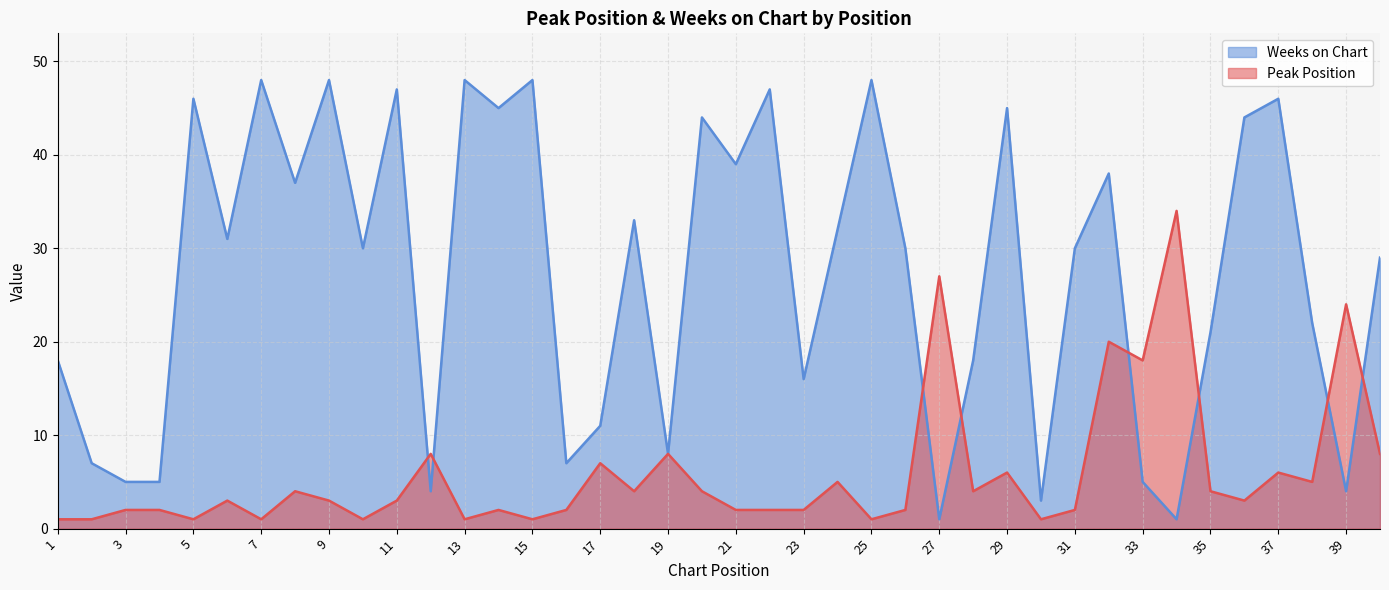

Which category has the highest value in the Peak Position series?

34